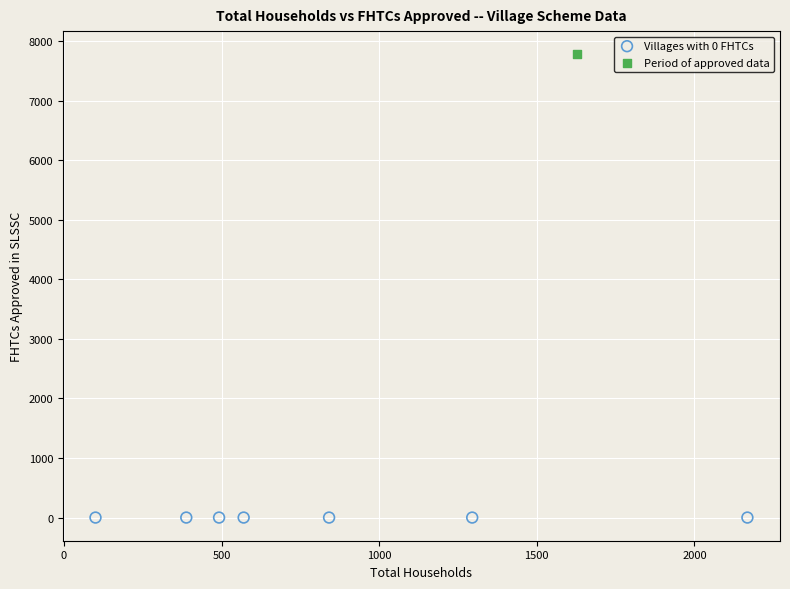

Which series reaches the maximum Y coordinate?

Period of approved data